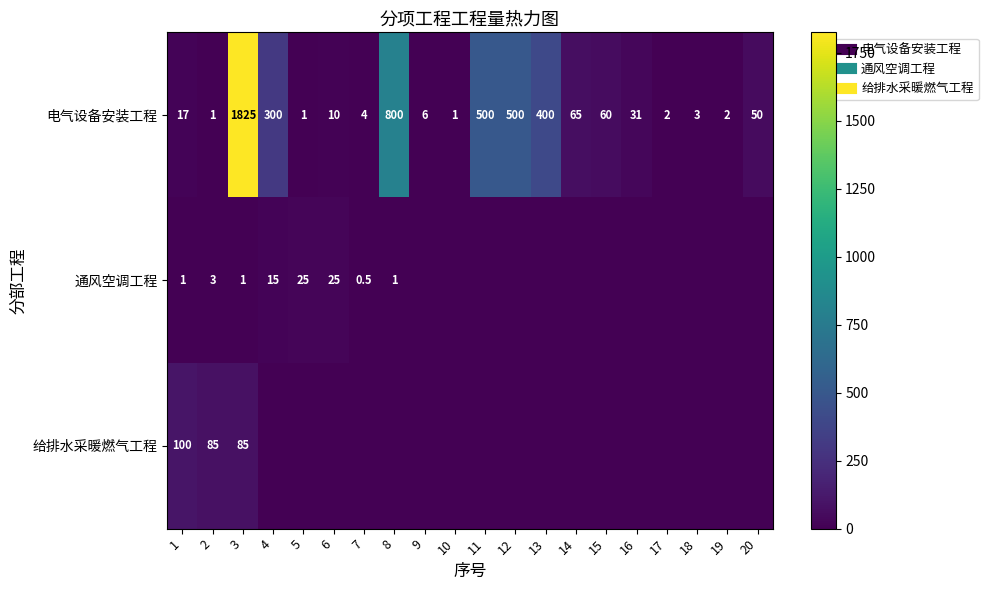

Which has a higher value, 11 or 8?

8